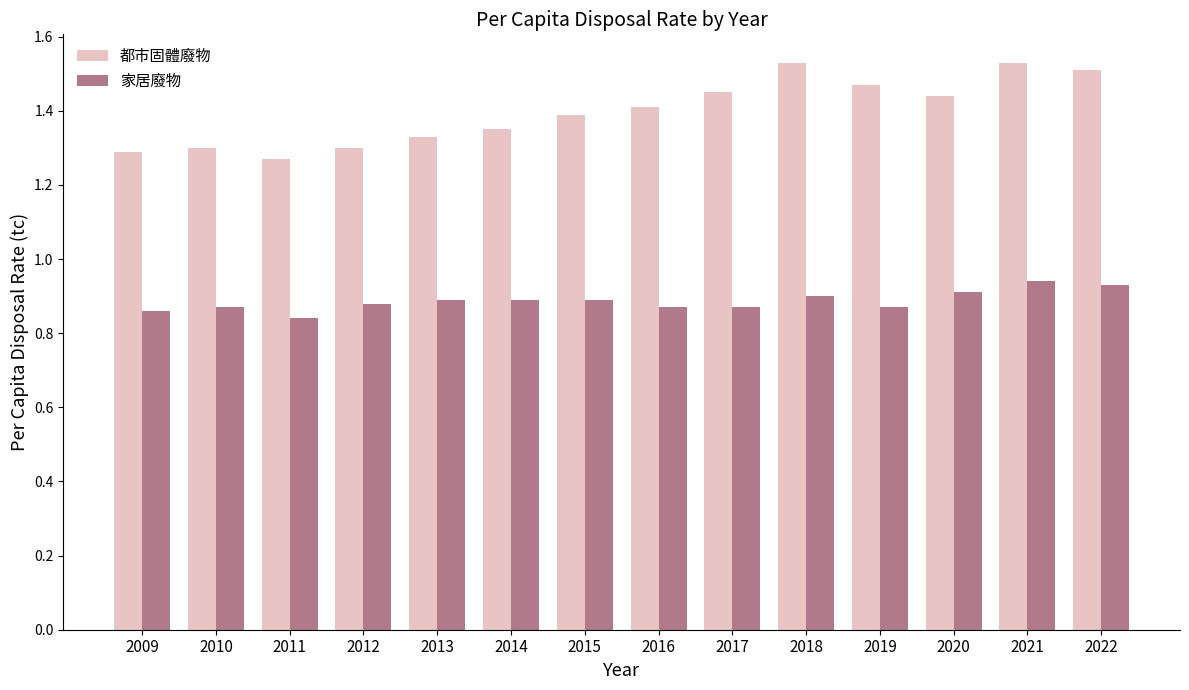

What is the difference between the 都市固體廢物 values at 2014 and 2017?

0.1